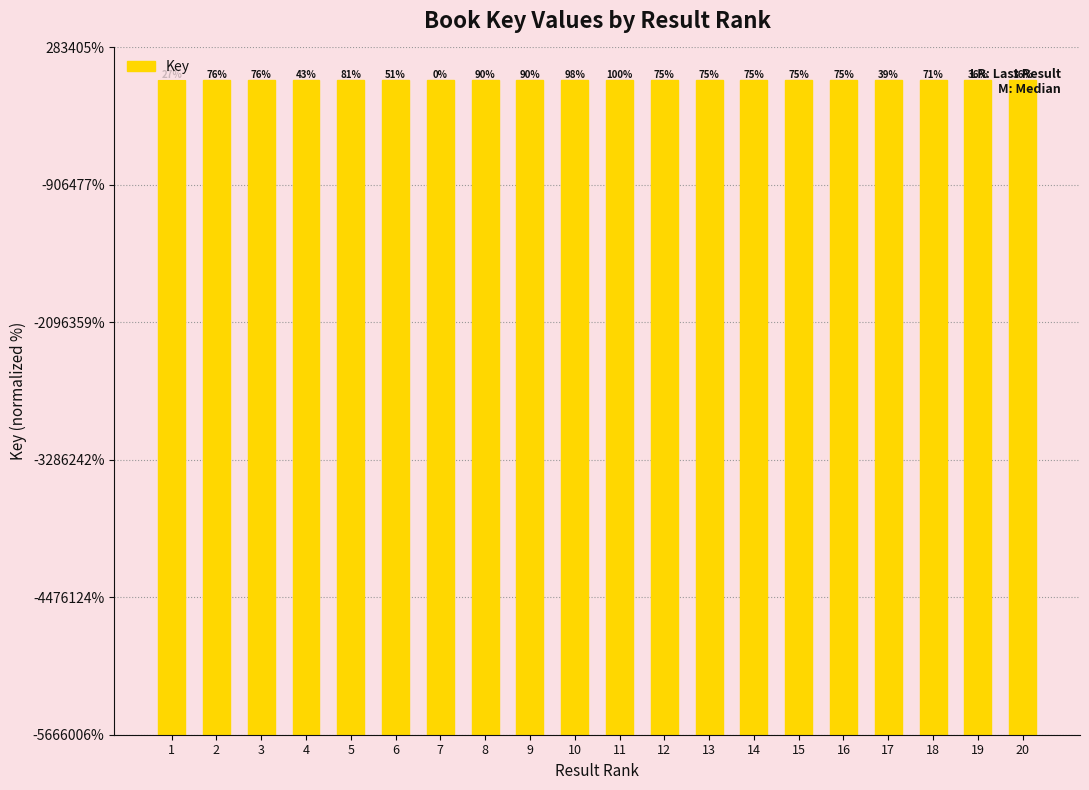

The chart shows a value of 2137761349 at 8. True or false?

True